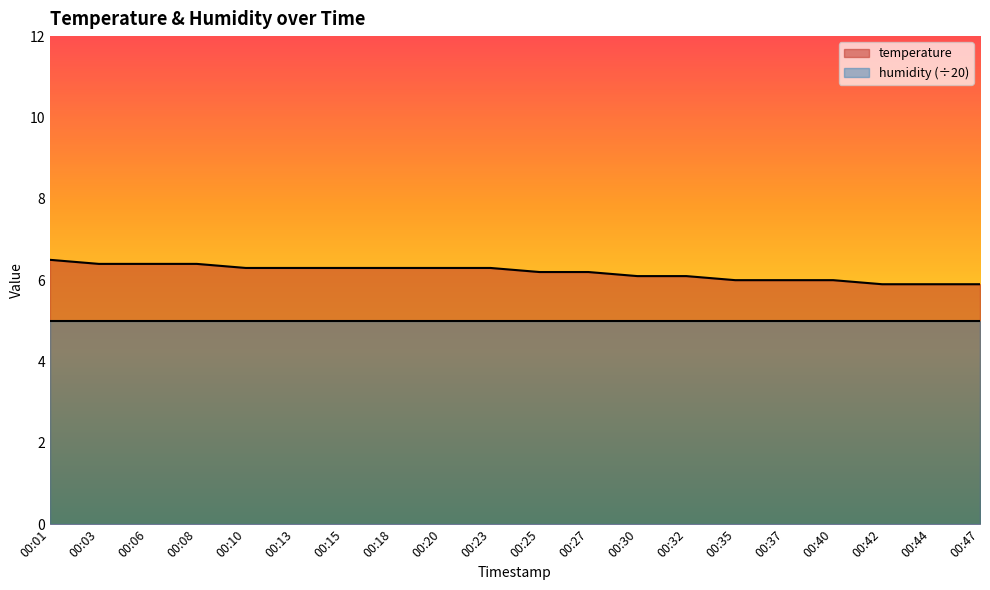

At which category does the chart reach its peak across all series?

00:01